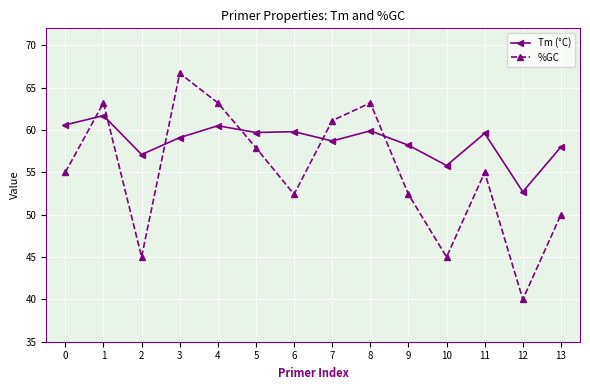

Is this an area chart (filled region under the line)?

No